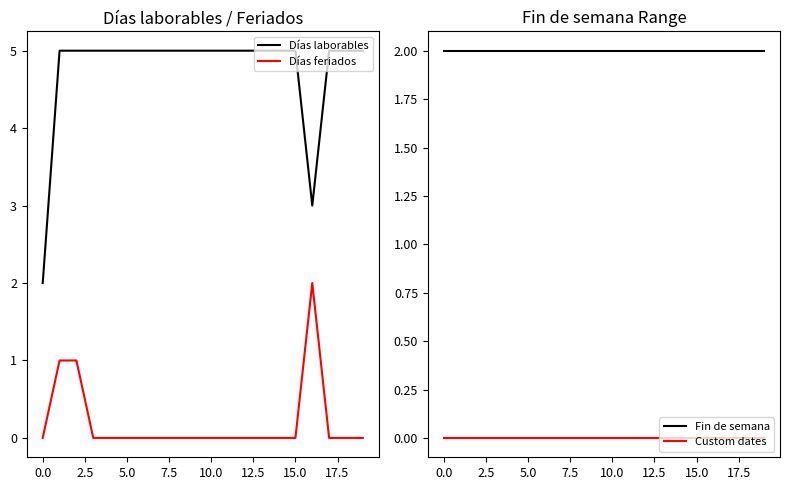

Which series has the widest spread of values?

Días laborables